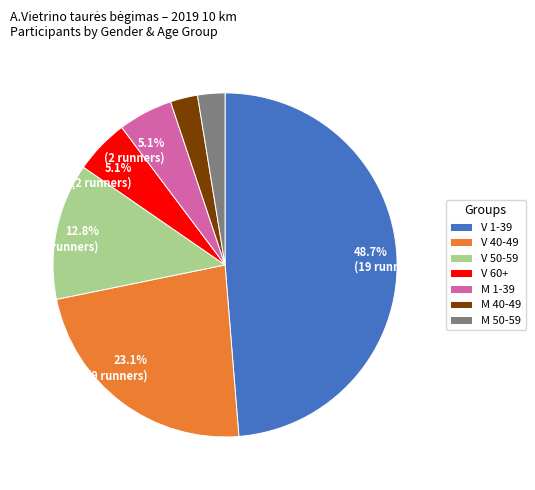

Is there any slice that represents more than half of the pie?

No